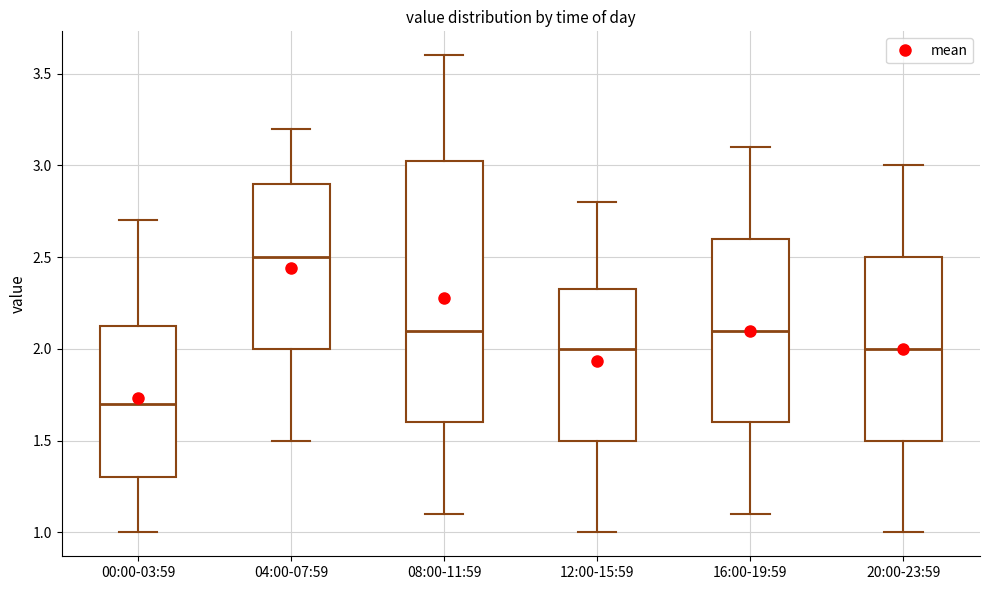

Which box's median line is the lowest?

00:00-03:59